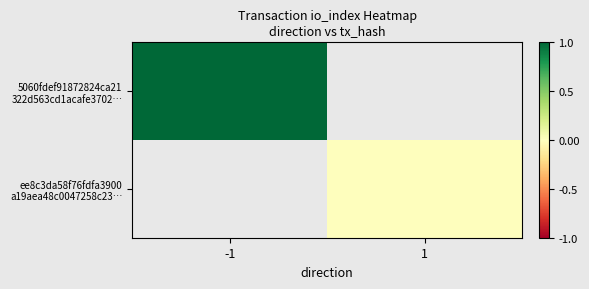

At 1, list the series in order from smallest to largest.

5060fdef91872824ca21 322d563cd1acafe3702…, ee8c3da58f76fdfa3900 a19aea48c0047258c23…